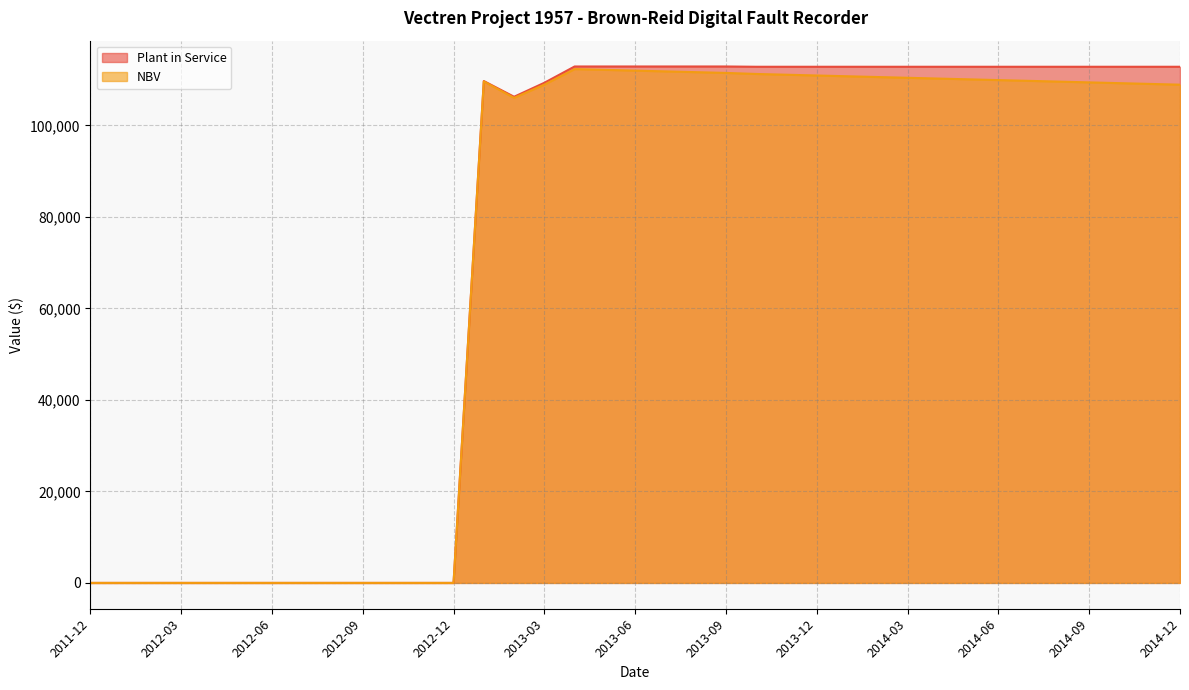

Reading left to right, transcribe all the data shown in this chart.

Plant in Service: 0.0	0.0	0.0	0.0	0.0	0.0	0.0	0.0	0.0	0.0	0.0	0.0	0.0	109672.7	106238.9	109291.9	112853.2	112853.2	112853.2	112853.2	112853.2	112853.2	112793.5	112793.5	112793.5	112793.5	112793.5	112793.5	112793.5	112793.5	112793.5	112793.5	112793.5	112793.5	112793.5	112793.5	112793.5
NBV: 0.0	0.0	0.0	0.0	0.0	0.0	0.0	0.0	0.0	0.0	0.0	0.0	0.0	109591.3	105999.9	108890.9	112284.7	112117.3	111949.9	111782.5	111615.1	111447.7	111220.8	111053.5	110886.2	110718.9	110551.6	110384.2	110216.9	110049.6	109882.3	109715.0	109547.7	109380.4	109213.1	109045.8	108878.4